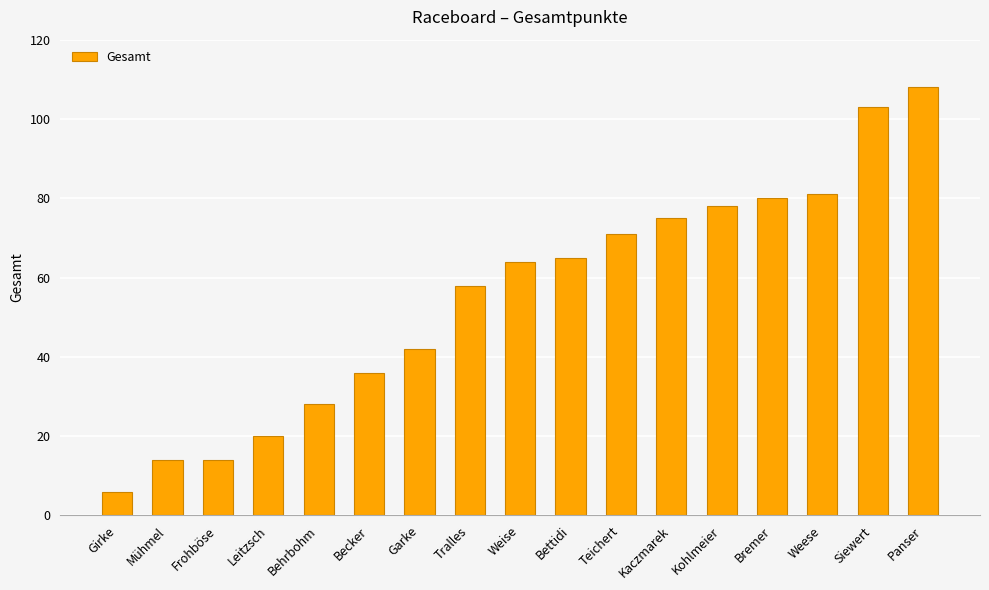

Count the number of categories in the chart.

17